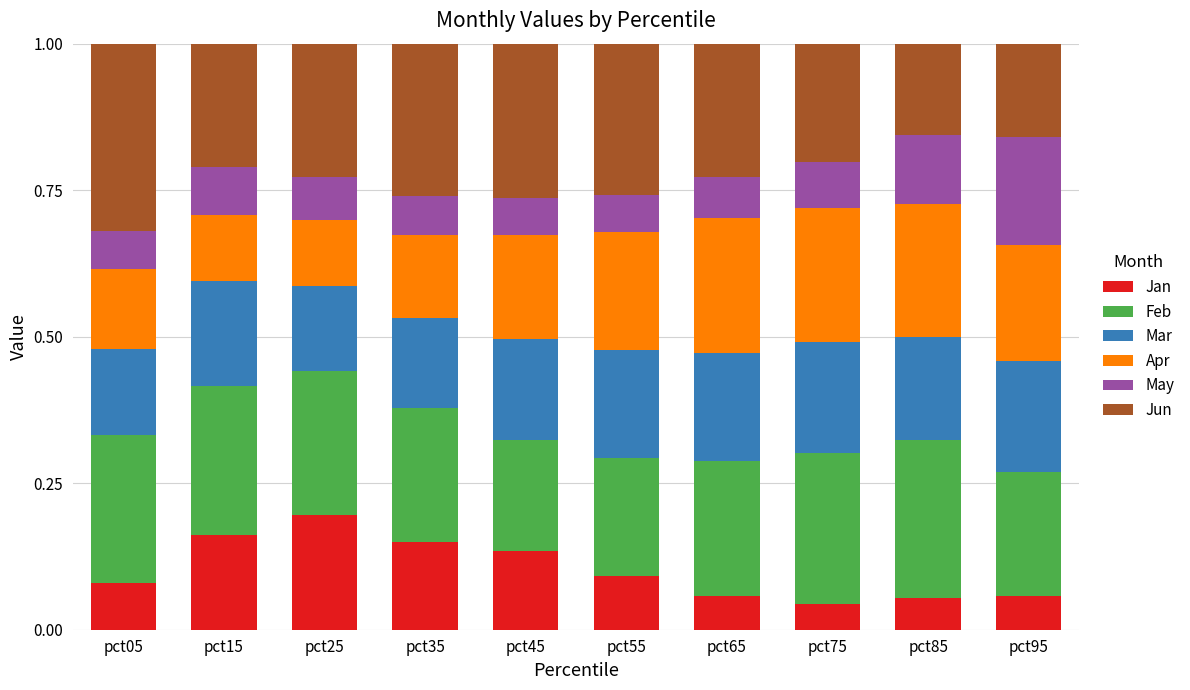

What is the sum of the Jan values at pct25 and pct15?

0.4